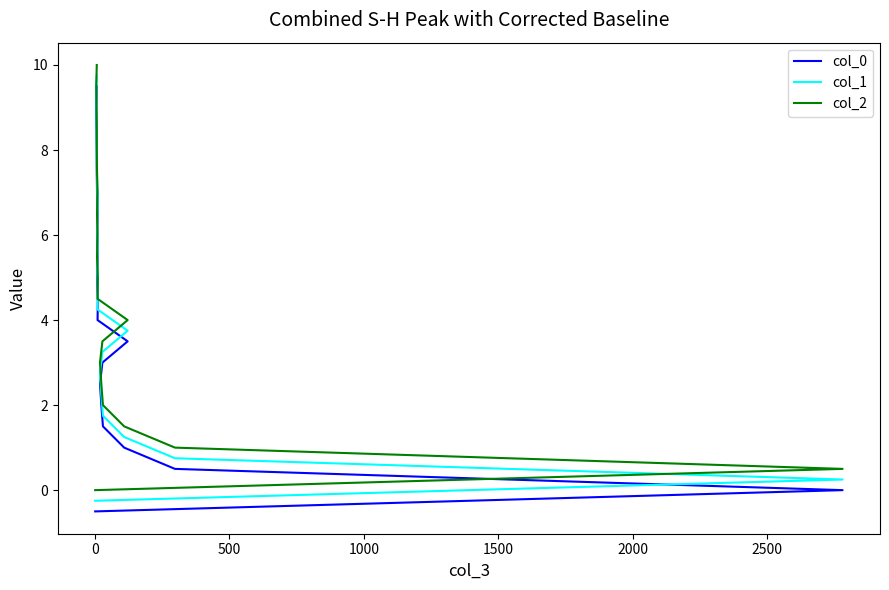

Which series changed the most between 500 and 2000?

col_0